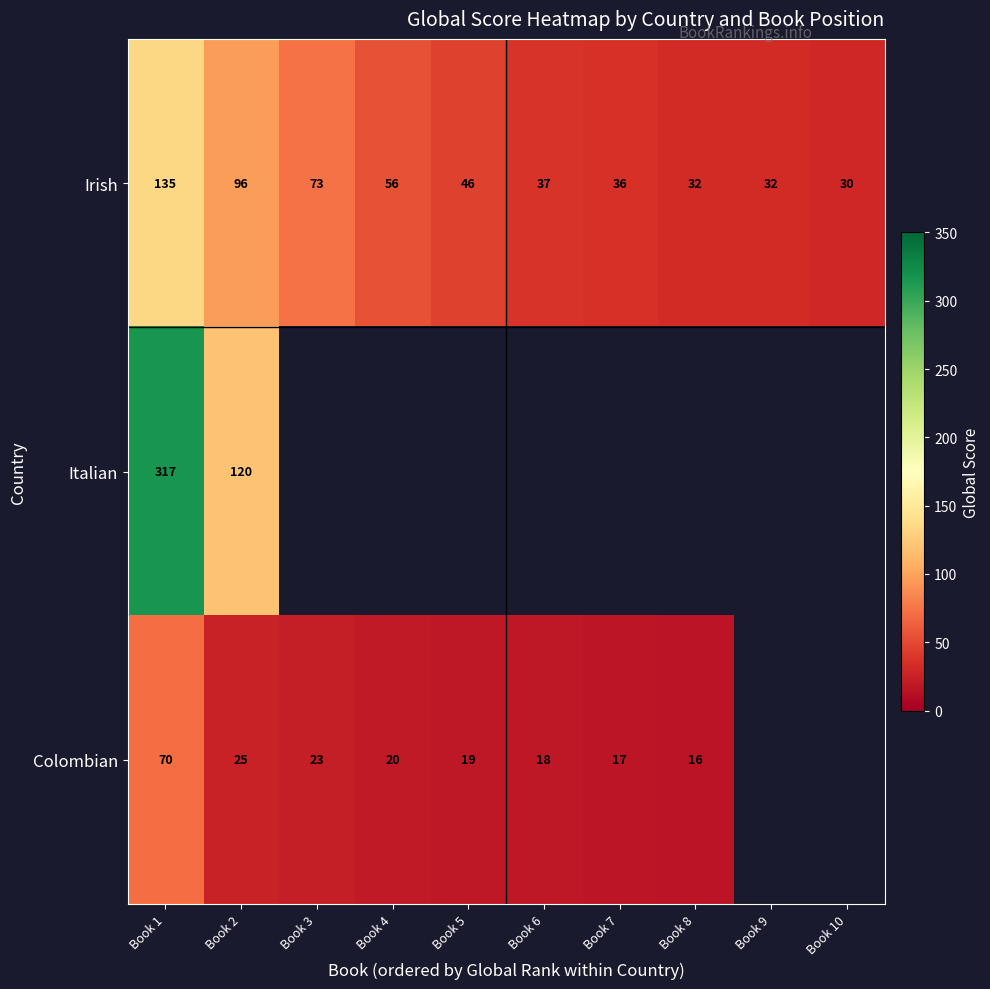

Is it true that Italian equals 449 at Book 1?

False